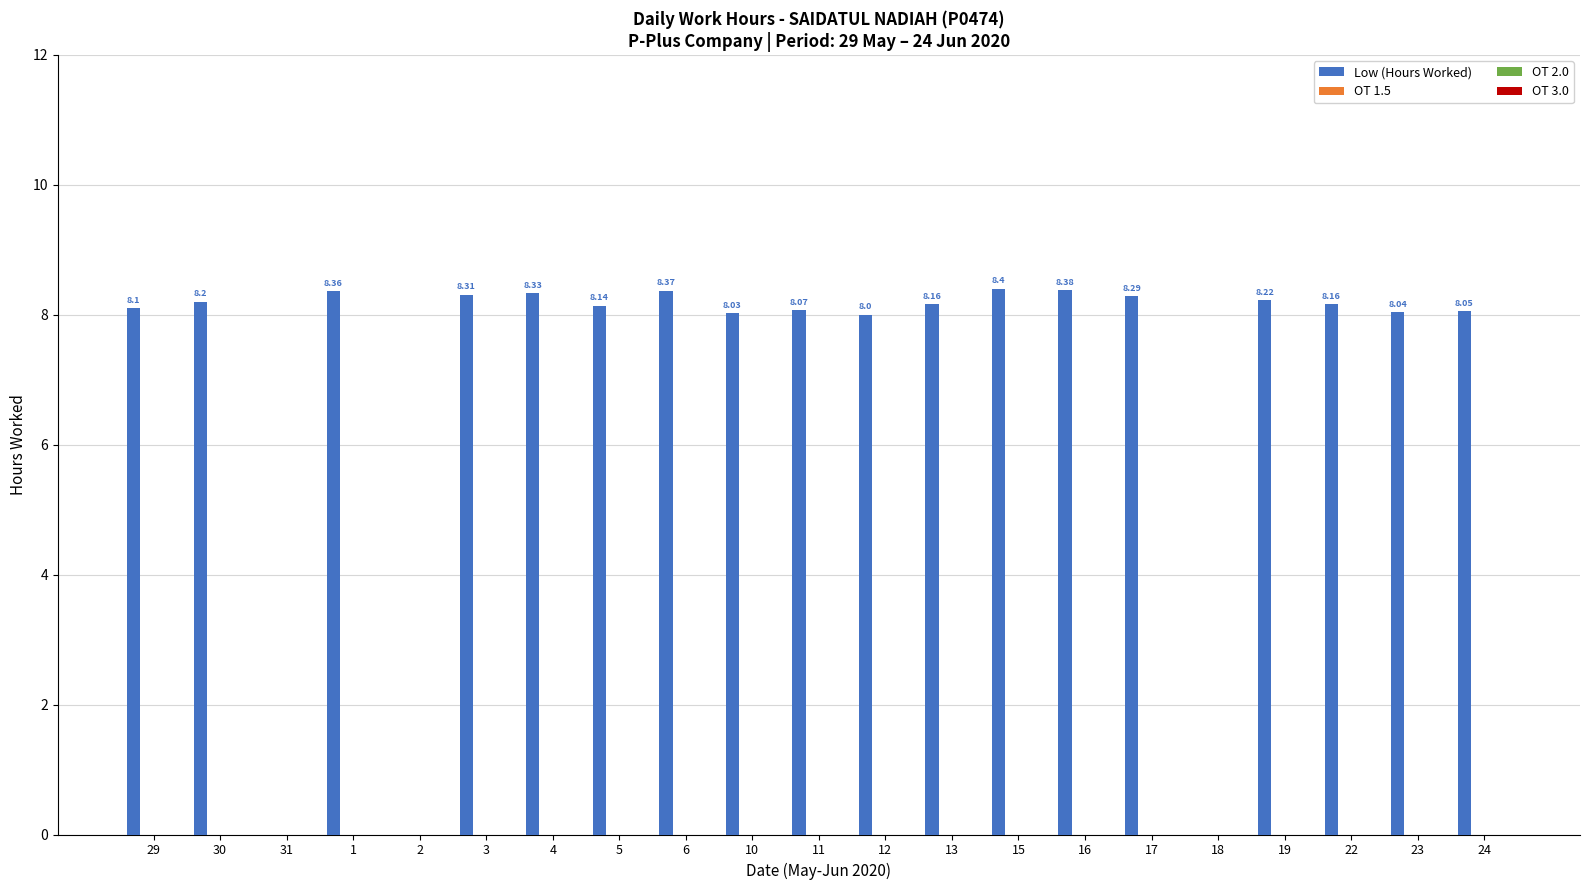

What is the sum of all values?

147.6